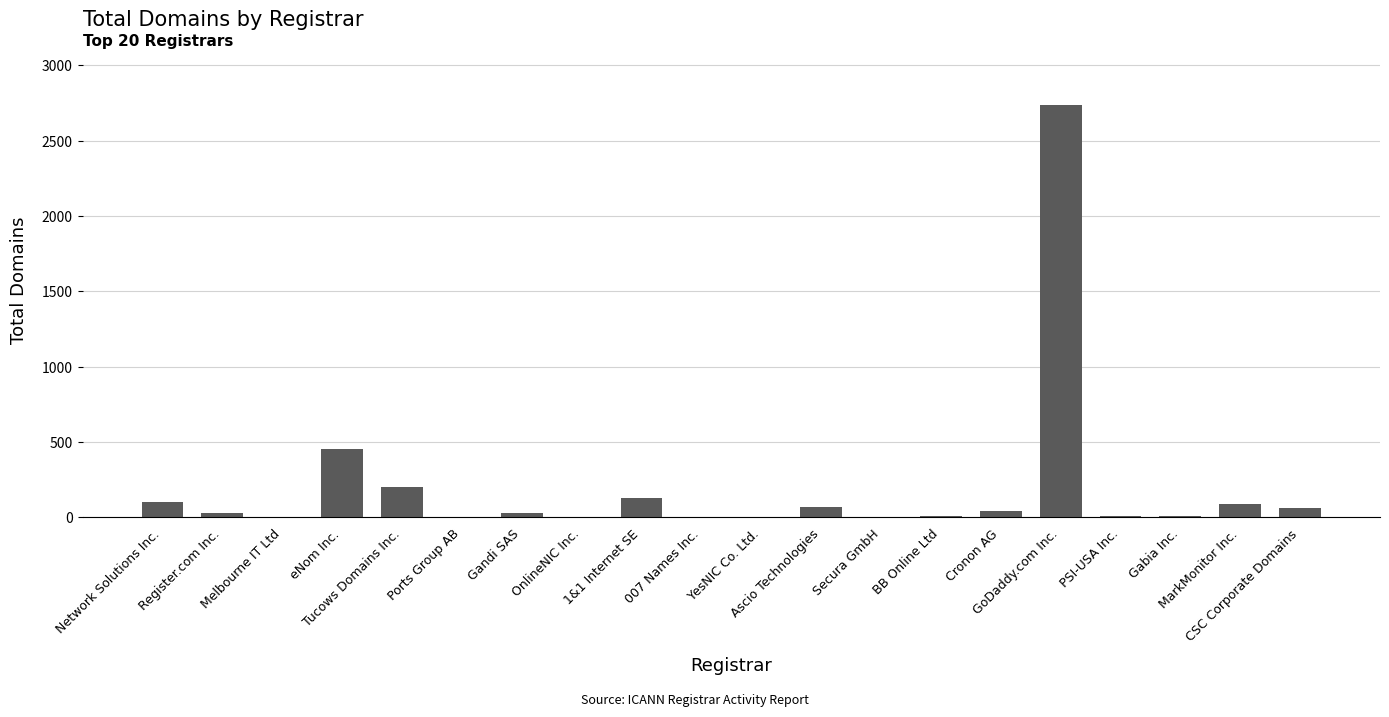

What is the sum of all values?

3978